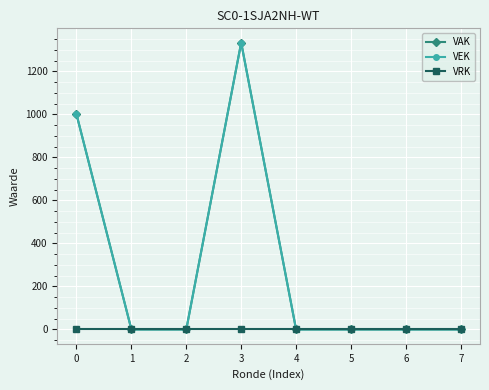

Which series has the largest total across all categories?

VAK